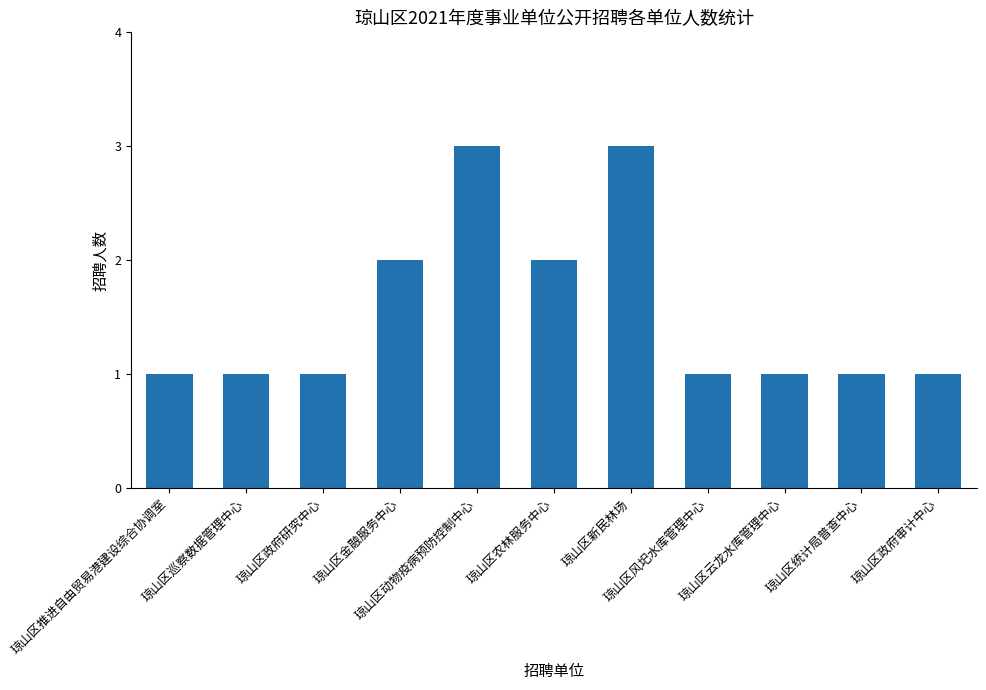

What is the sum of all values?

17